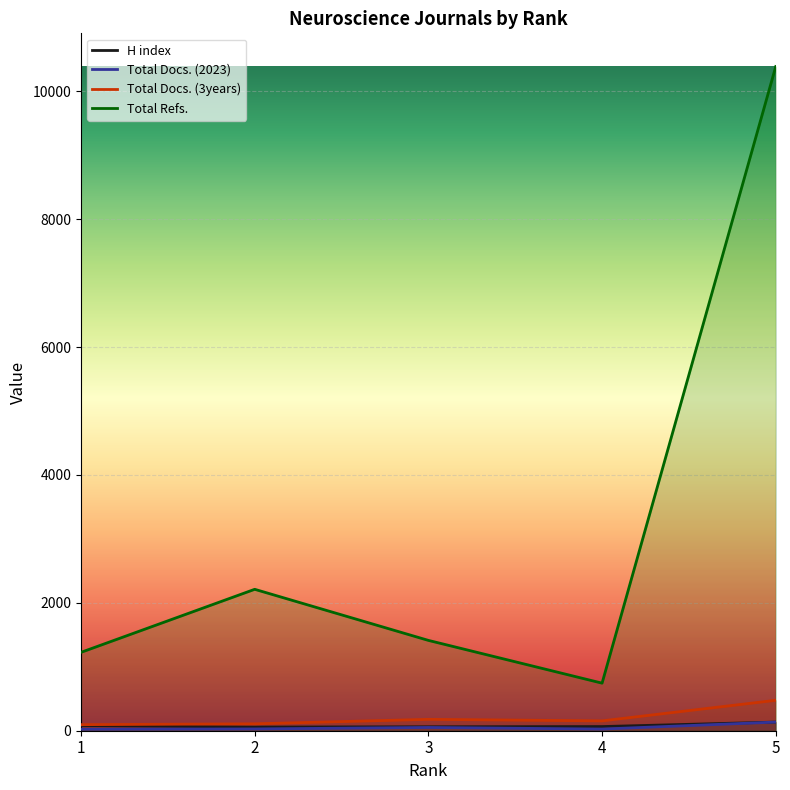

What is the maximum value shown in the chart?

10389